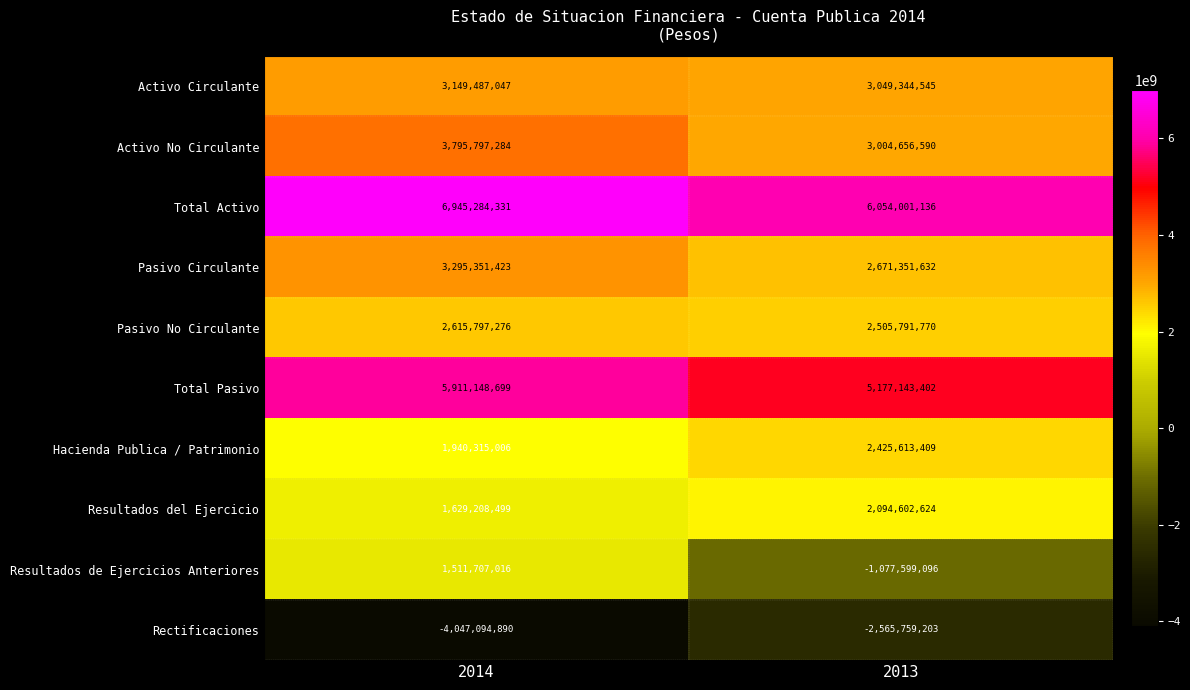

At which category is the sum across all series the highest?

2014